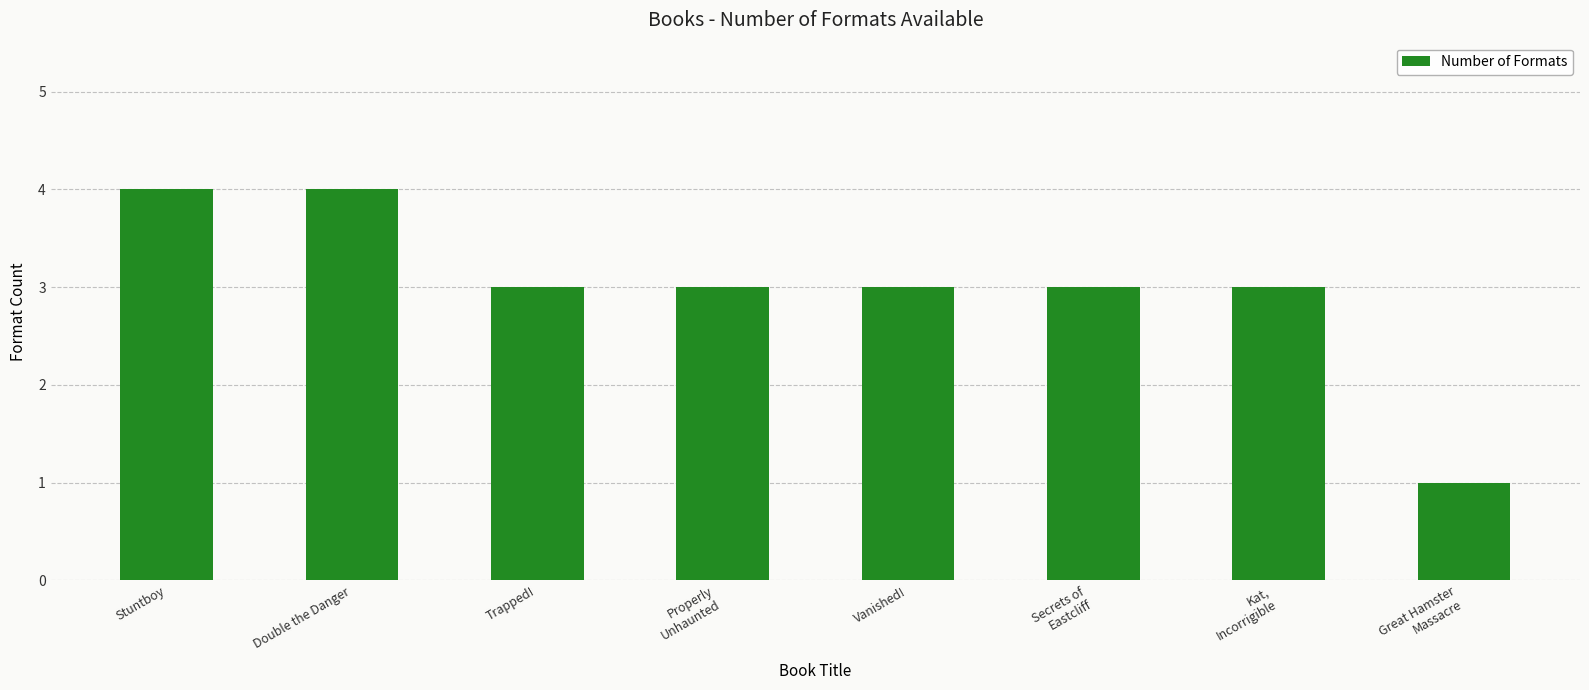

Is it true that the value at Trapped! is 3?

True